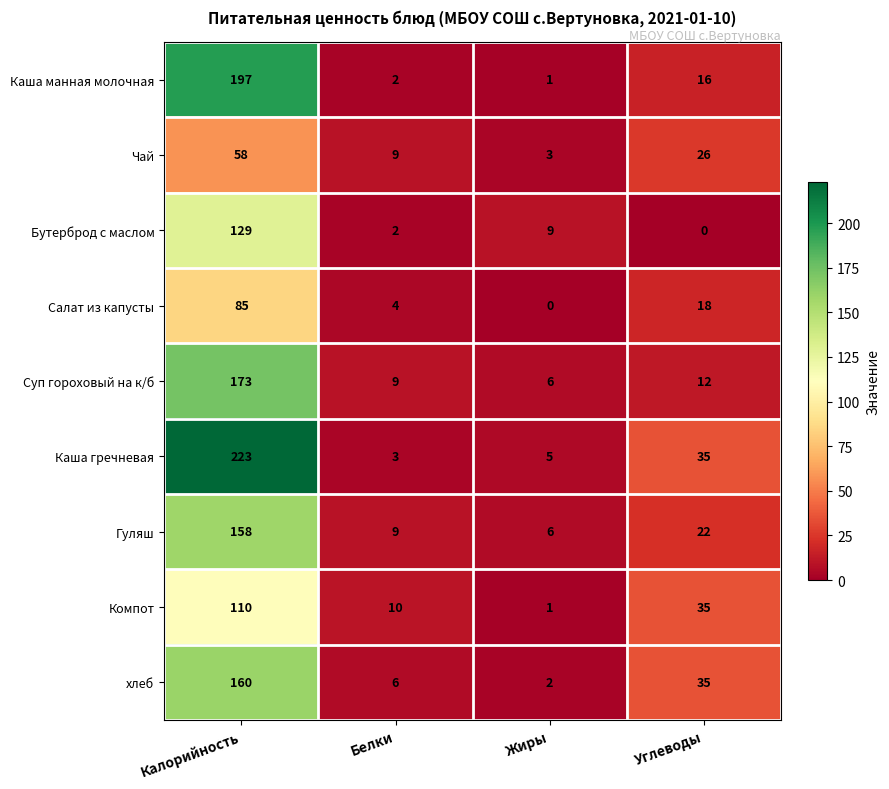

Rank the series by their maximum value, from highest to lowest.

Каша гречневая, Каша манная молочная, Суп гороховый на к/б, хлеб, Гуляш, Бутерброд с маслом, Компот, Салат из капусты, Чай